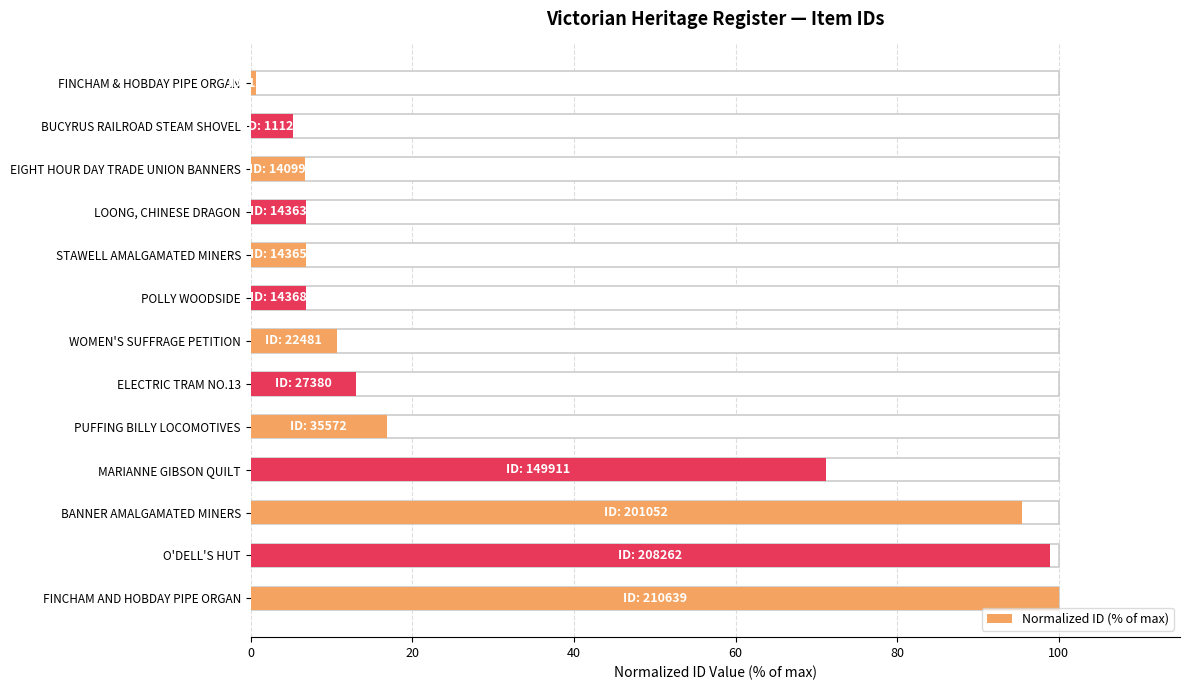

Is it true that the value at EIGHT HOUR DAY TRADE UNION BANNERS is 6.7?

True